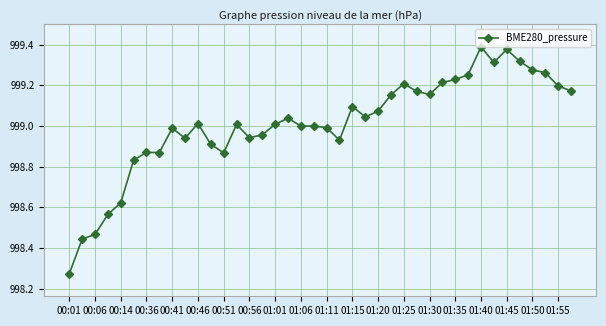

True or false: the data has more than 1 interior local peaks.

True